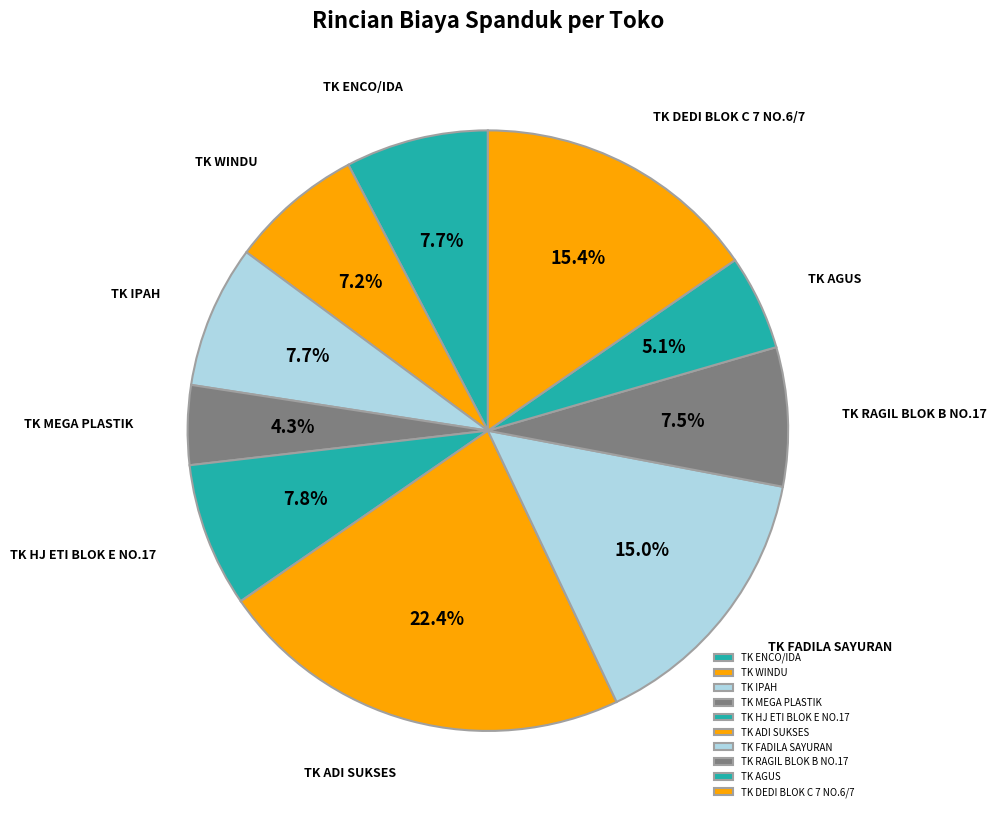

True or false: TK ENCO/IDA accounts for 8% of the total.

True